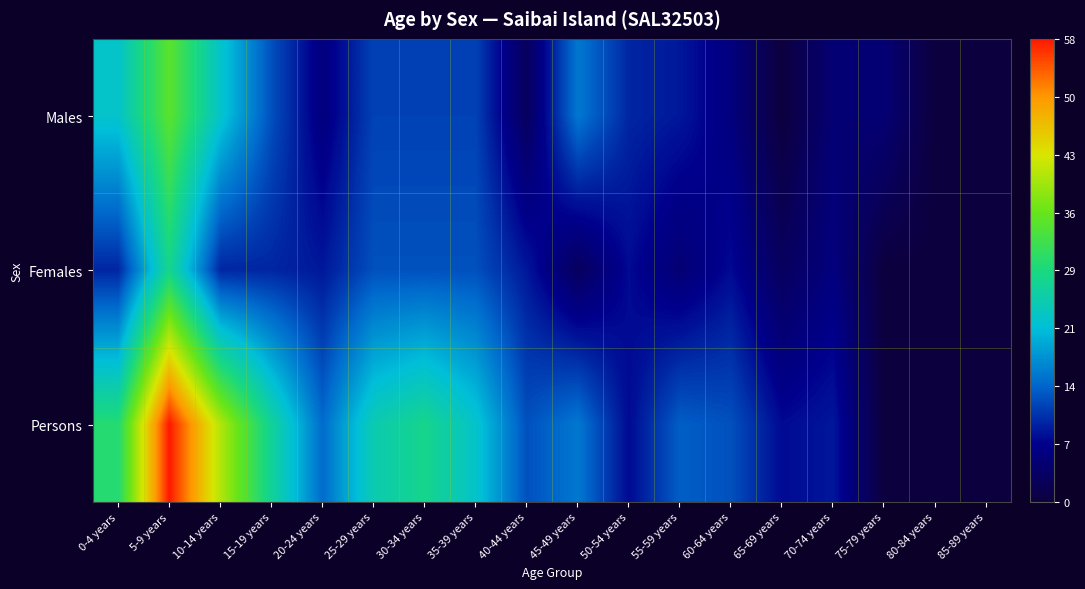

What is the total value across all series at 75-79 years?

5